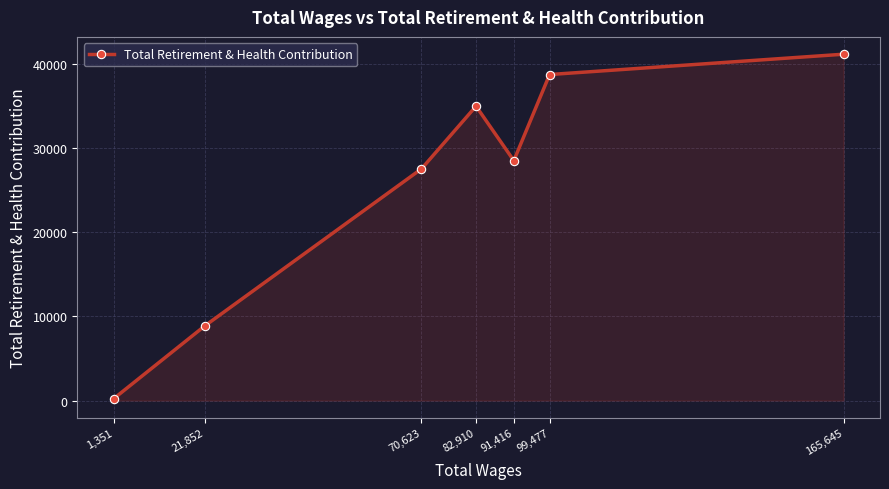

Where is the first local maximum?

82,910